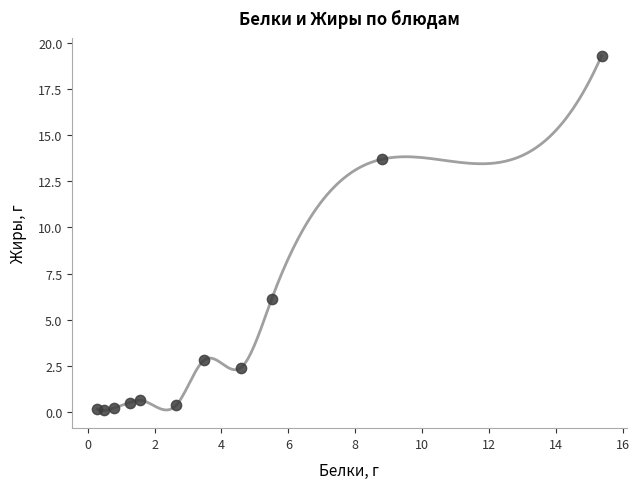

What Y value in the scatter plot is closest to 9?

6.1